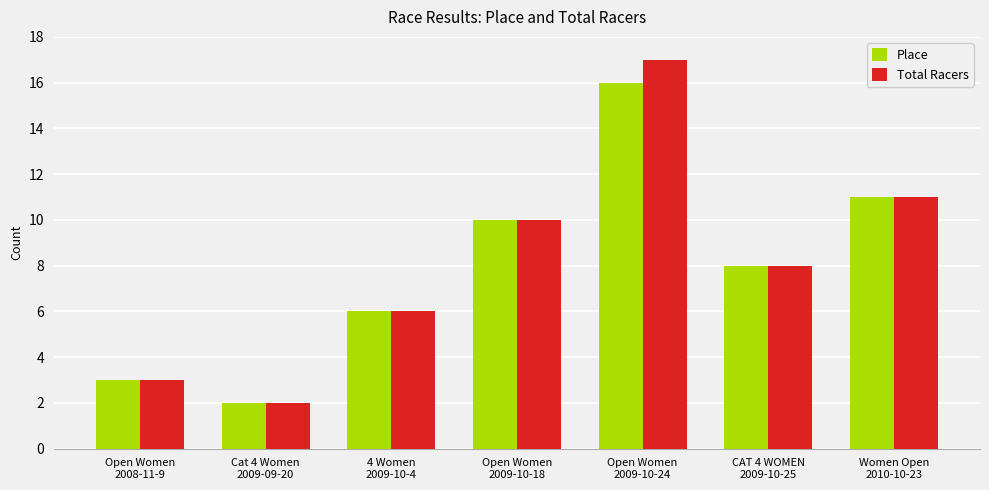

Which series has the largest range (max minus min)?

Total Racers